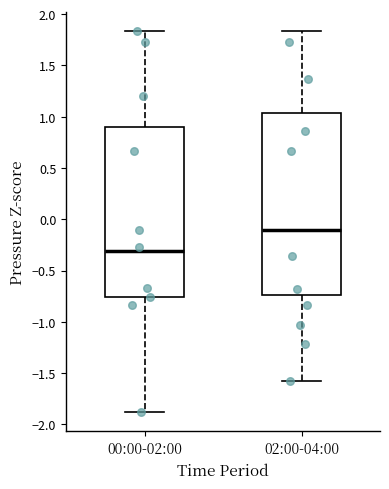

Where does the median line of the box for 02:00-04:00 sit on the y-axis? The values are not printed on the chart, so give them approximately, as read against the axis.

-0.10